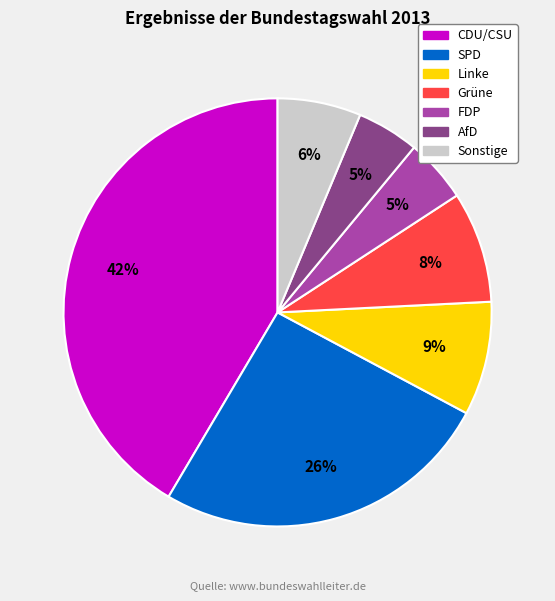

What is the largest slice in the pie chart?

CDU/CSU